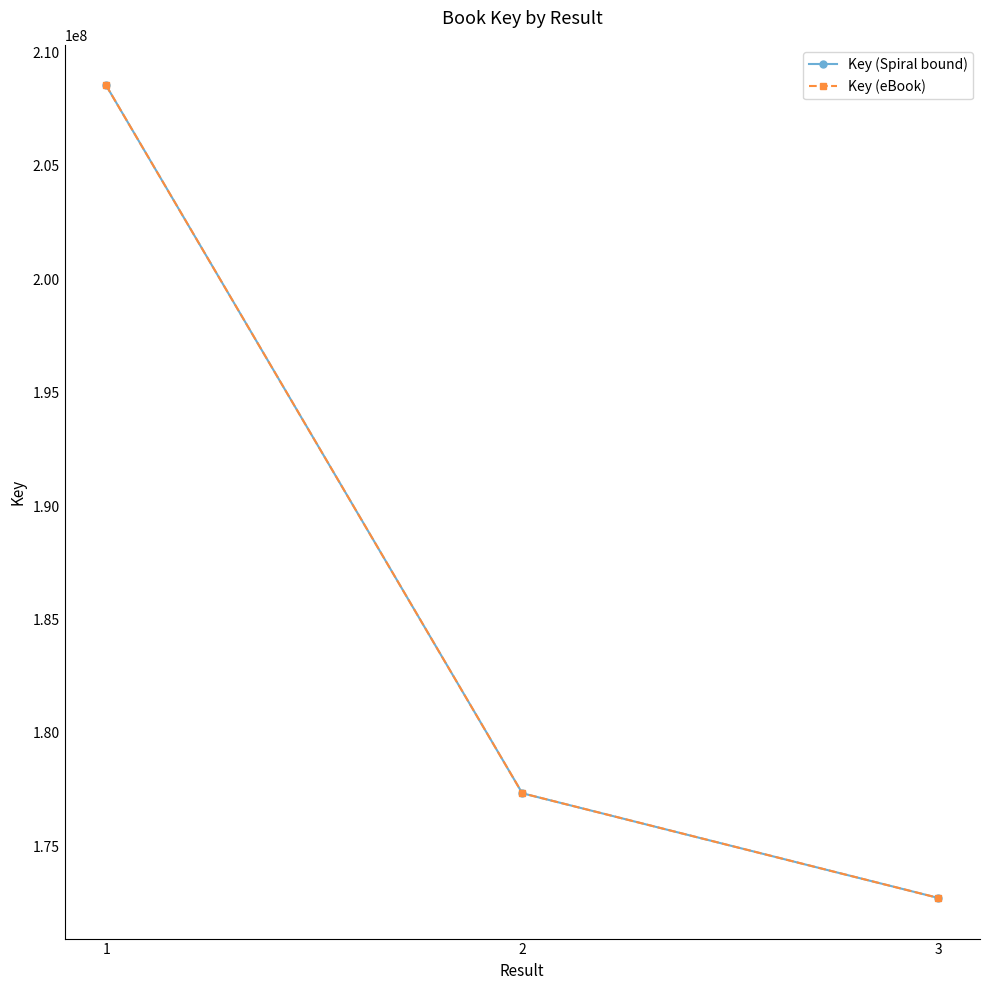

What is the difference between the maximum and second lowest values in the Key (Spiral bound) series?

31212674